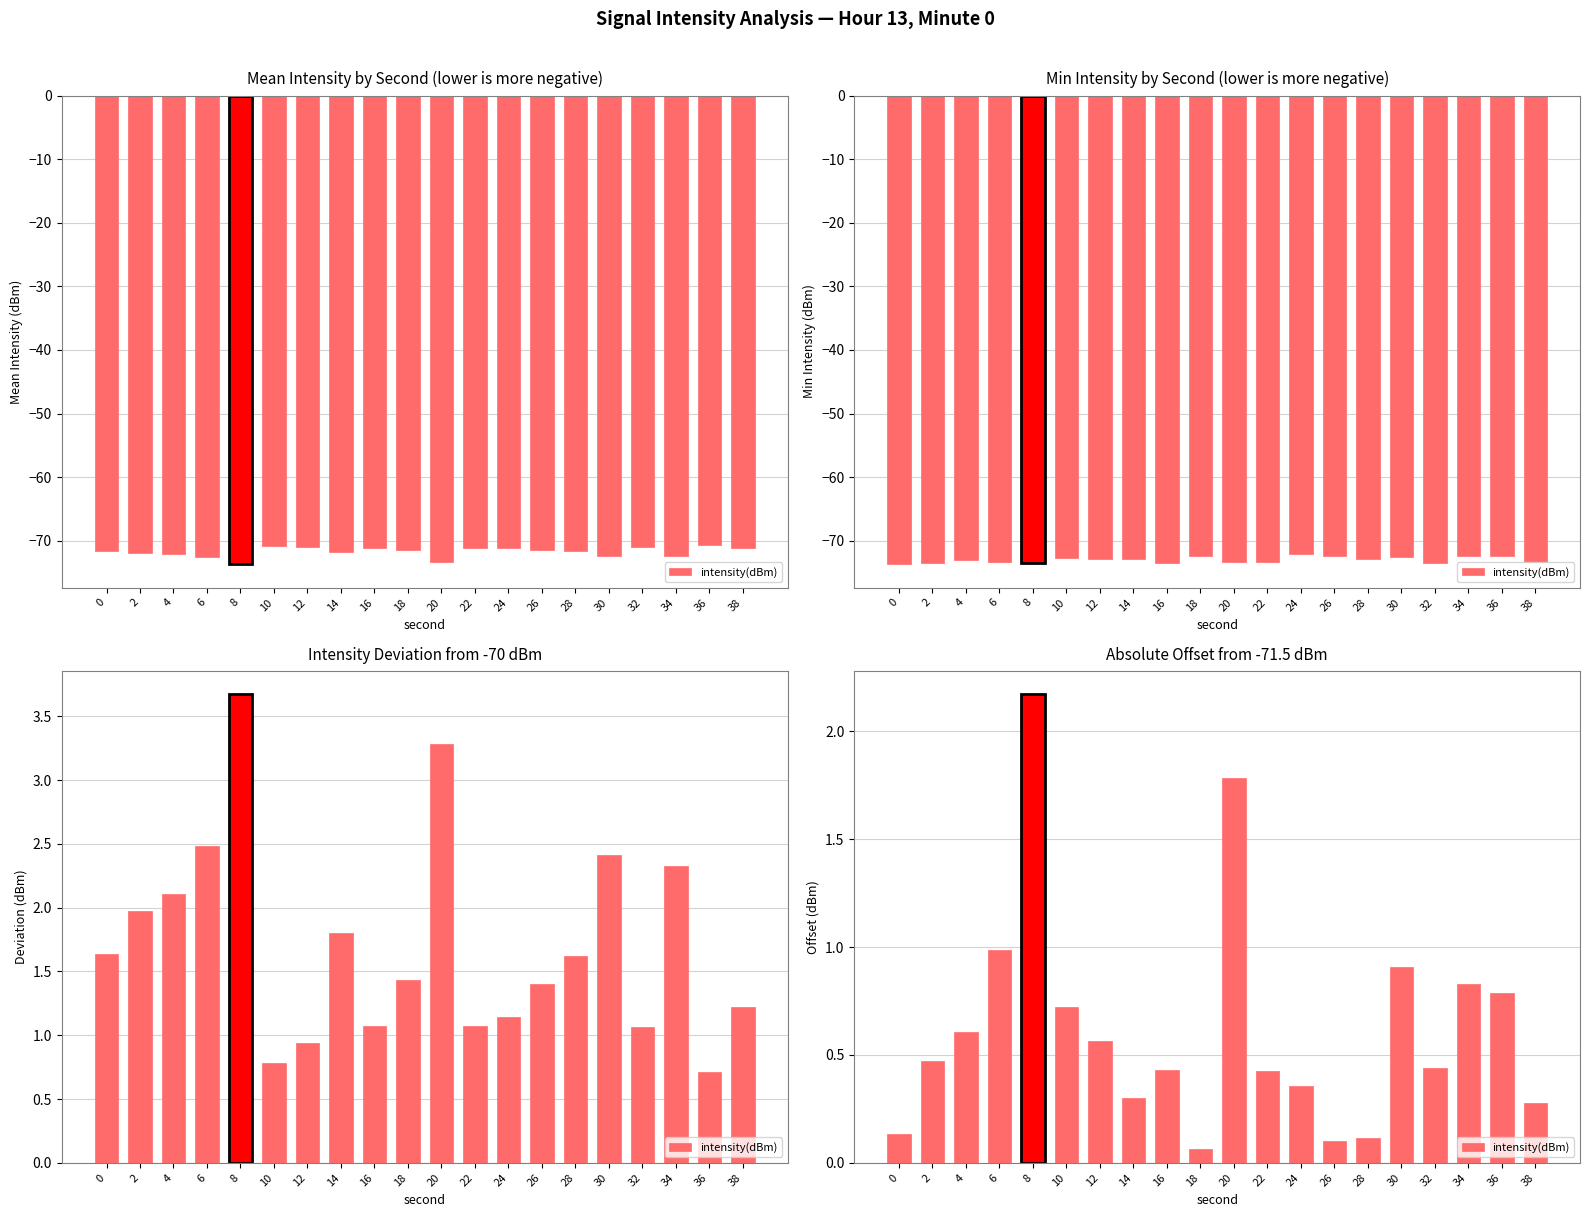

Between 36 and 24, which is larger?

36